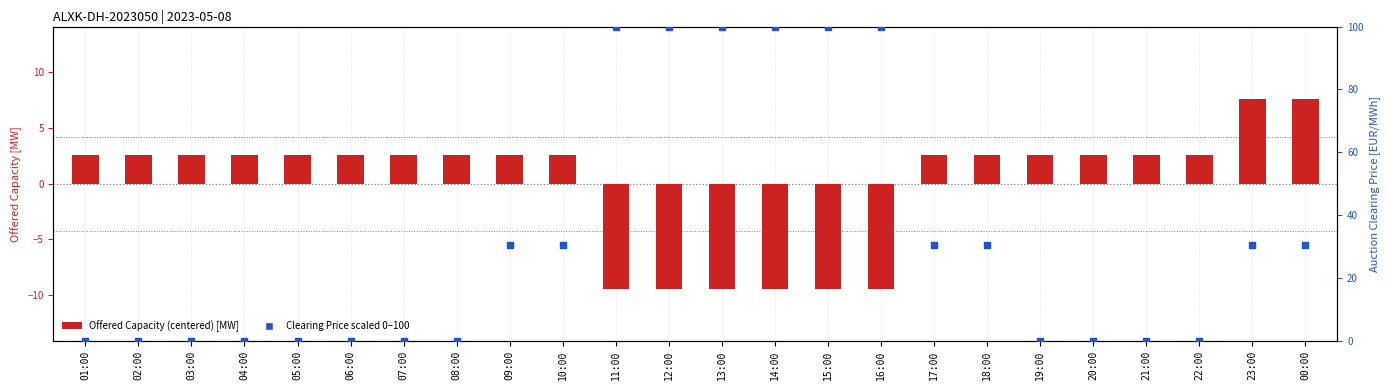

At how many categories does at least one series exceed 78?

6